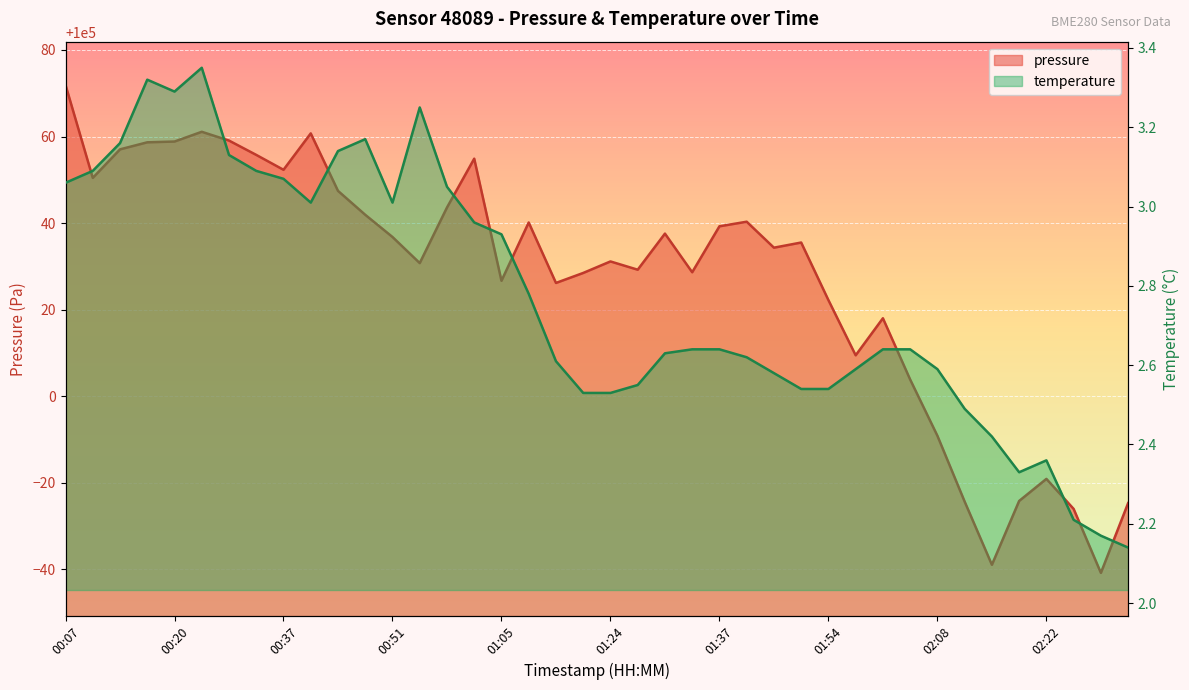

Reading left to right, extract all data points from this chart.

pressure: 100071.9	100050.4	100057.0	100058.7	100058.8	100061.1	100059.1	100055.8	100052.3	100060.7	100047.4	100041.9	100036.8	100030.8	100043.6	100054.9	100026.7	100040.1	100026.2	100028.5	100031.1	100029.2	100037.6	100028.6	100039.2	100040.3	100034.3	100035.5	100022.2	100009.4	100018.0	100003.8	99990.8	99975.6	99961.0	99975.8	99980.9	99973.9	99959.2	99975.3
temperature: 3.1	3.1	3.2	3.3	3.3	3.4	3.1	3.1	3.1	3.0	3.1	3.2	3.0	3.2	3.0	3.0	2.9	2.8	2.6	2.5	2.5	2.5	2.6	2.6	2.6	2.6	2.6	2.5	2.5	2.6	2.6	2.6	2.6	2.5	2.4	2.3	2.4	2.2	2.2	2.1